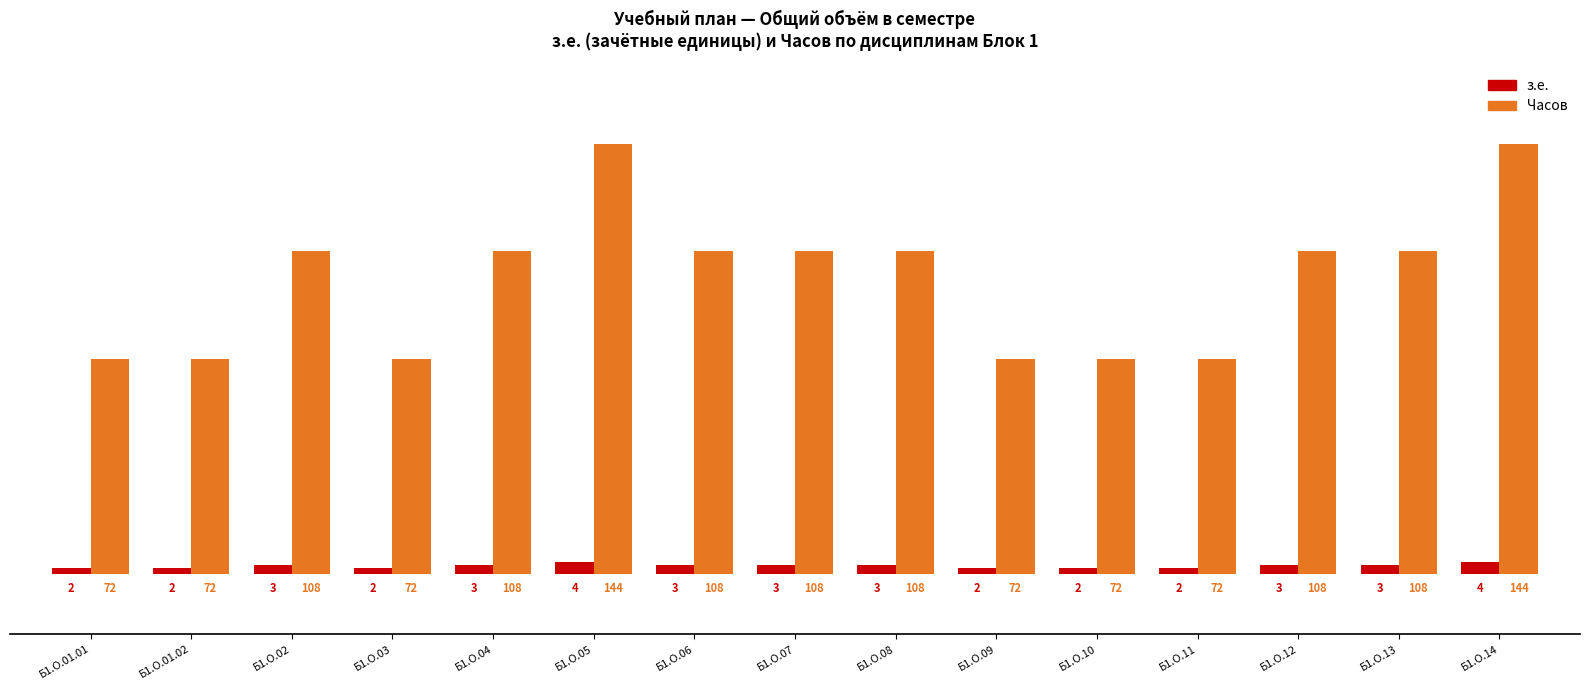

Reading right to left, what are all the values shown in this chart?

з.е.: Б1.О.14=4	Б1.О.13=3	Б1.О.12=3	Б1.О.11=2	Б1.О.10=2	Б1.О.09=2	Б1.О.08=3	Б1.О.07=3	Б1.О.06=3	Б1.О.05=4	Б1.О.04=3	Б1.О.03=2	Б1.О.02=3	Б1.О.01.02=2	Б1.О.01.01=2
Часов: Б1.О.14=144	Б1.О.13=108	Б1.О.12=108	Б1.О.11=72	Б1.О.10=72	Б1.О.09=72	Б1.О.08=108	Б1.О.07=108	Б1.О.06=108	Б1.О.05=144	Б1.О.04=108	Б1.О.03=72	Б1.О.02=108	Б1.О.01.02=72	Б1.О.01.01=72